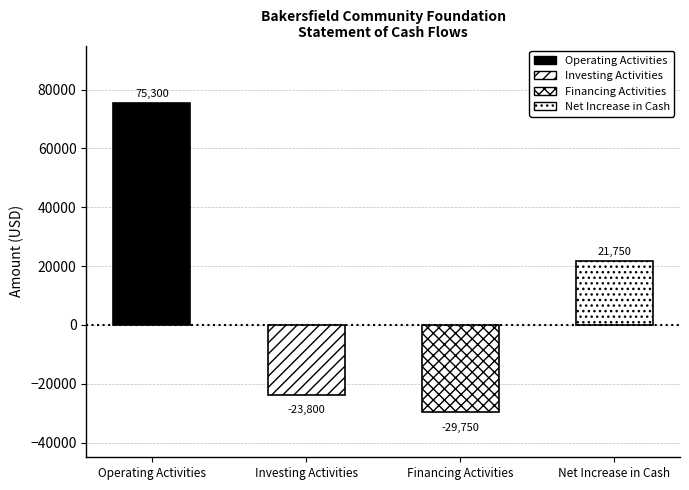

How many bars are there in total?

4